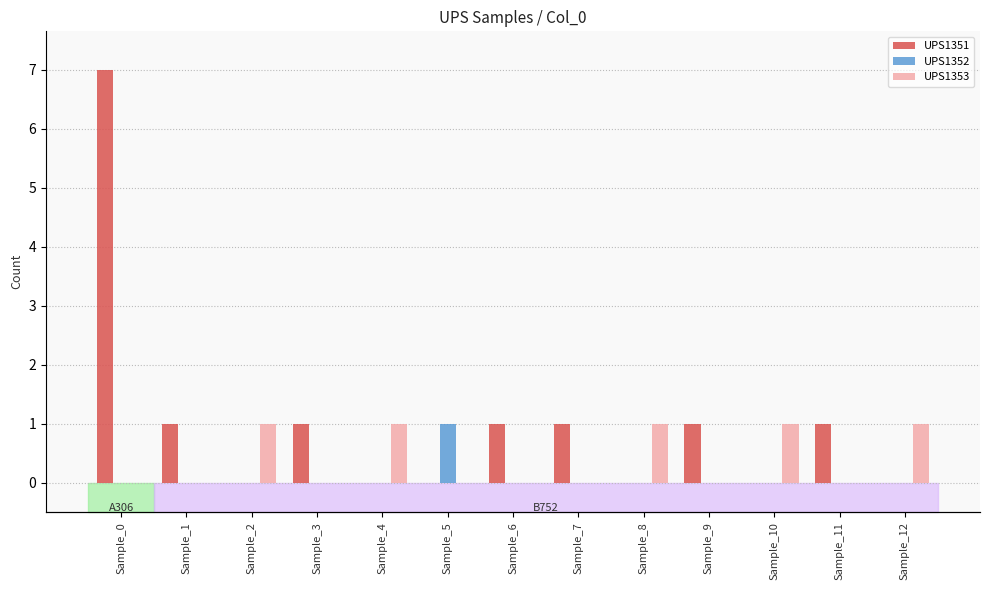

Which series has the largest range (max minus min)?

UPS1351